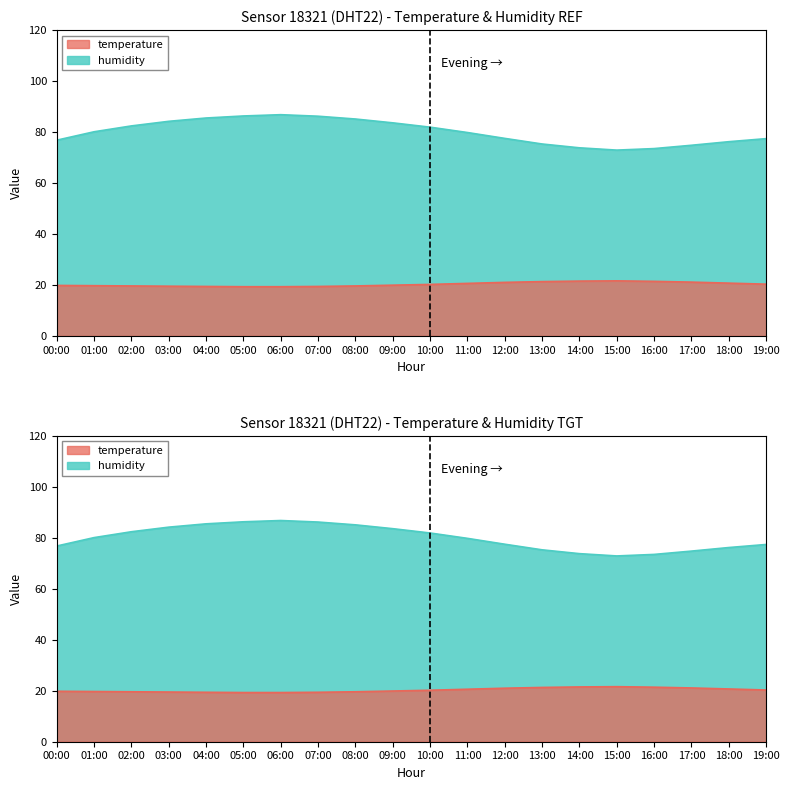

What is the label of the 4th point from the left?

03:00